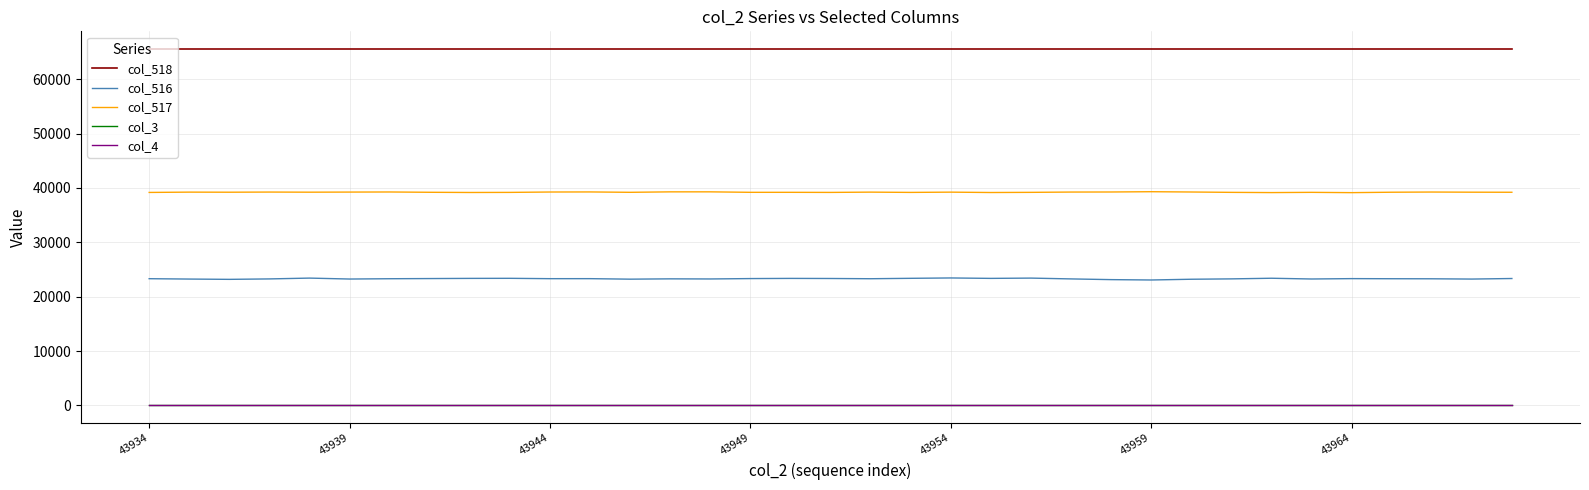

Is this an area chart (filled region under the line)?

No